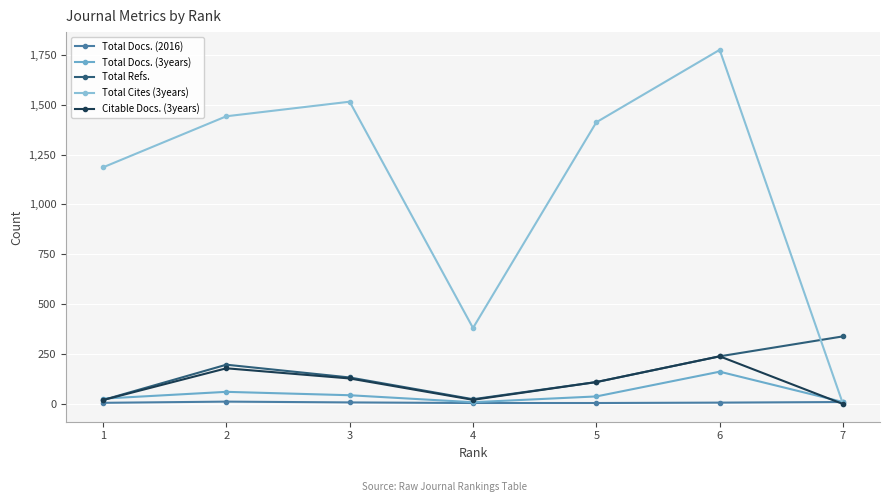

True or false: Total Docs. (2016) has more than 1 interior local peaks.

False